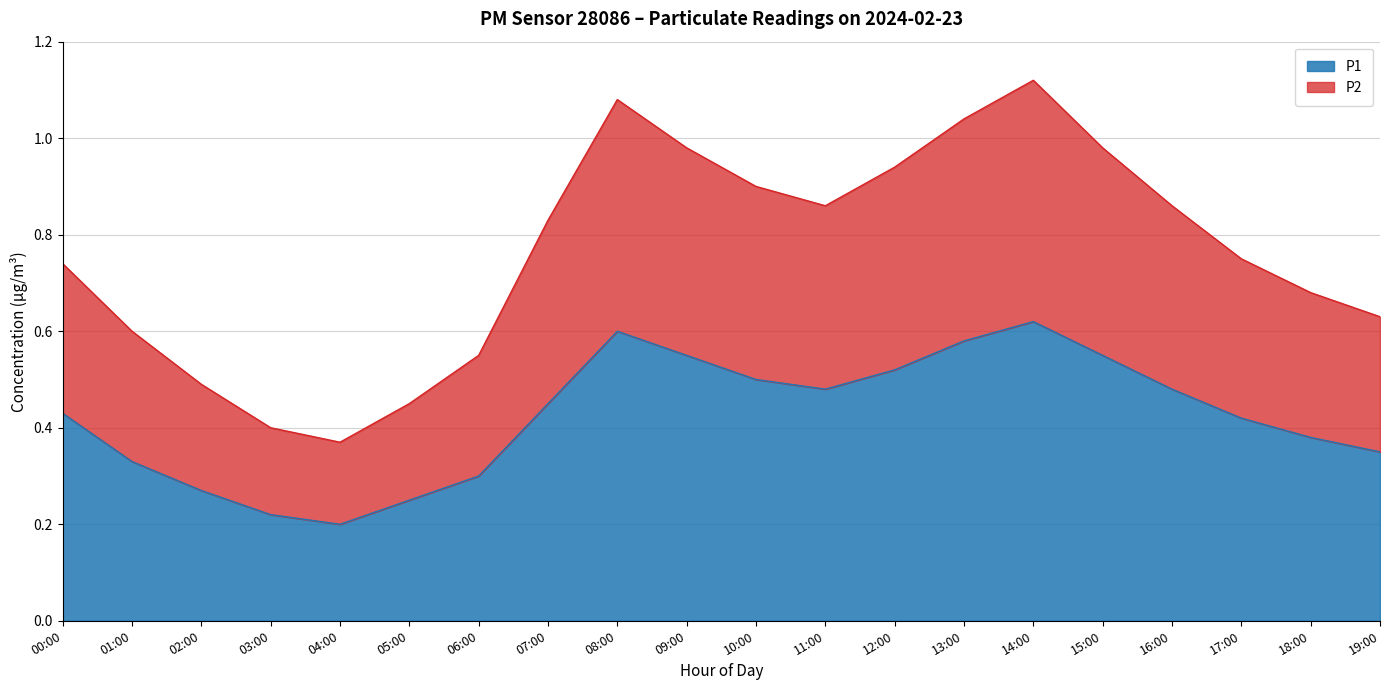

Is it true that P1 equals 0.1 at 18:00?

False